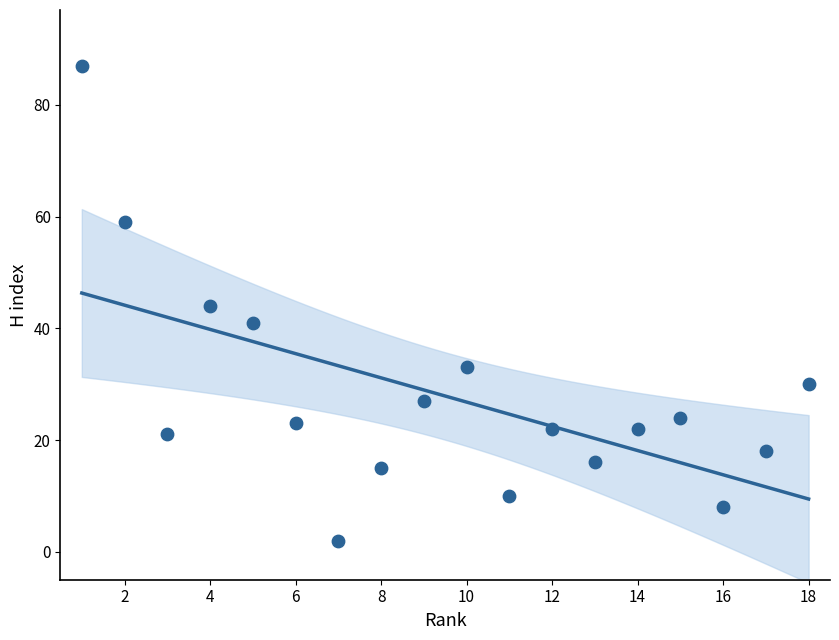

What is the range of Y values (max minus min)?

85